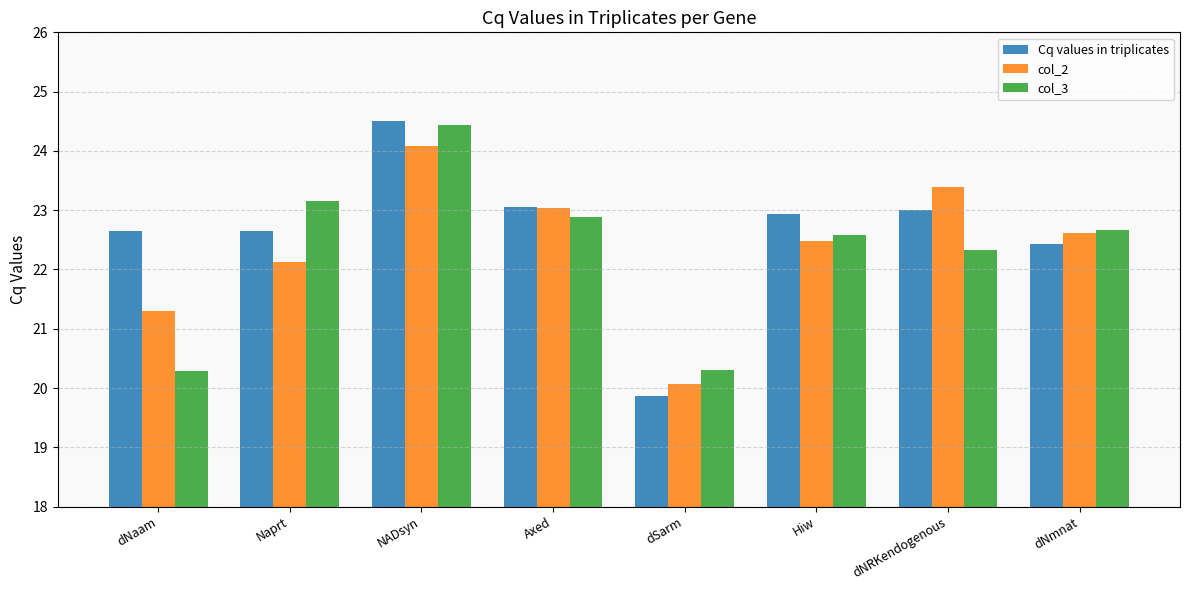

What is the difference between the highest and lowest values at dSarm?

0.4